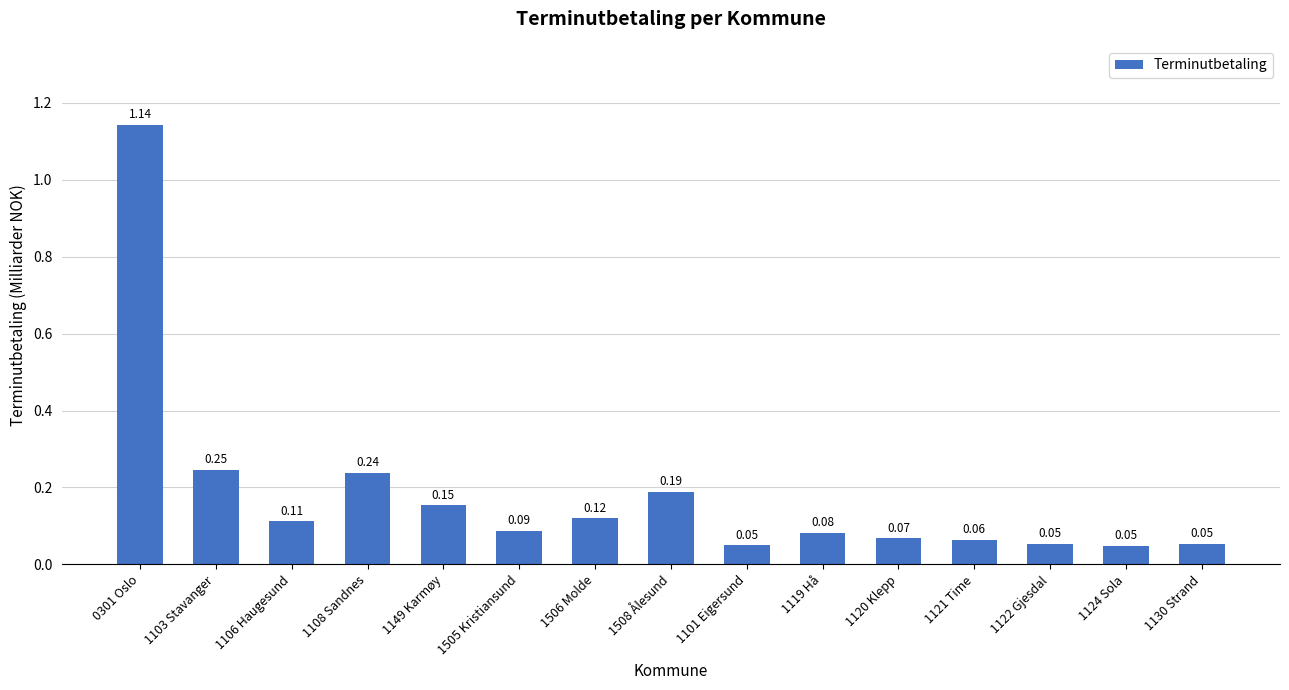

Which has a higher value, 1108 Sandnes or 1149 Karmøy?

1108 Sandnes